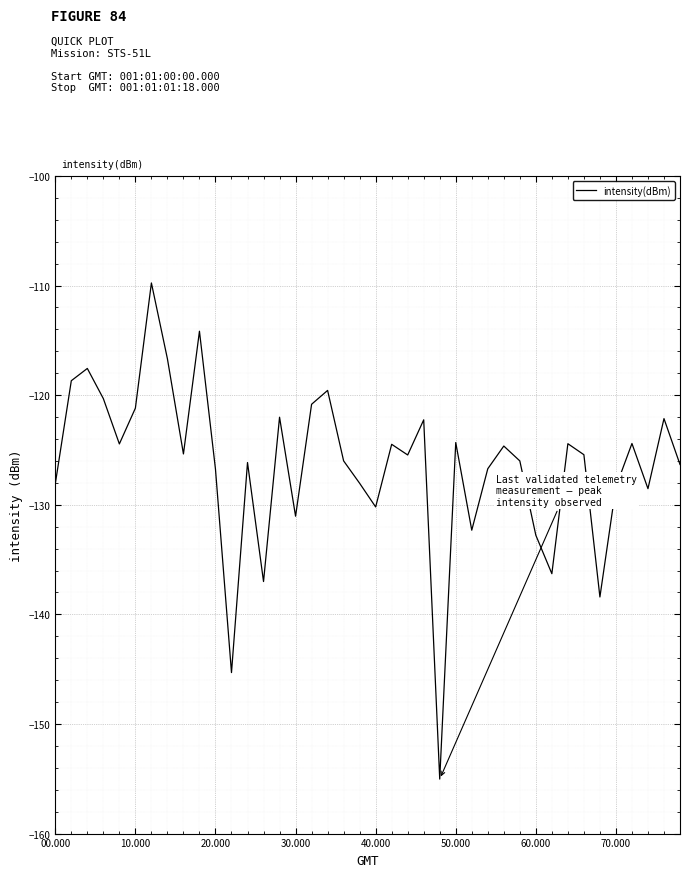

What is the difference between the maximum and minimum values?

45.3